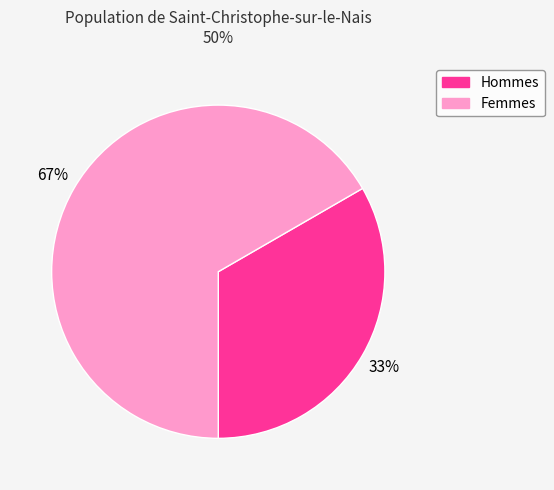

Is there any slice that represents more than half of the pie?

Yes